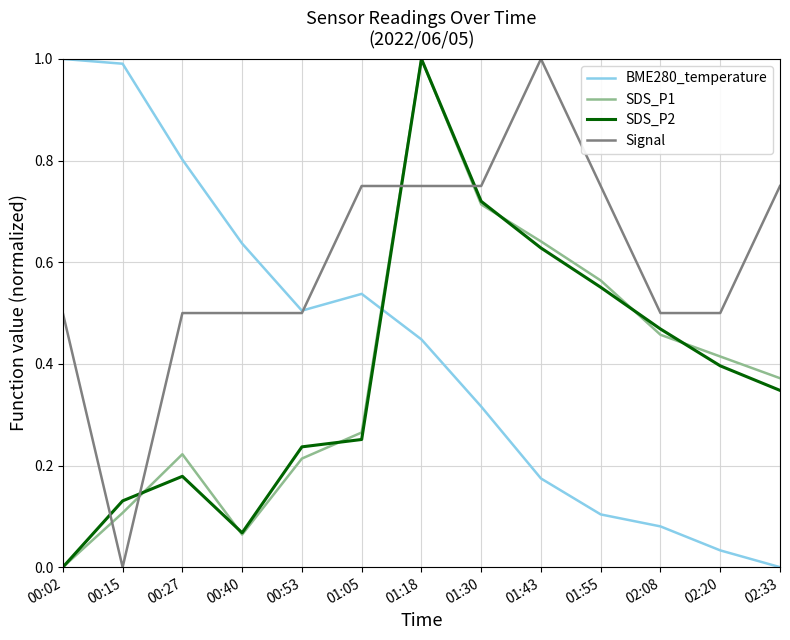

Which series changed the most between 01:30 and 02:20?

SDS_P2